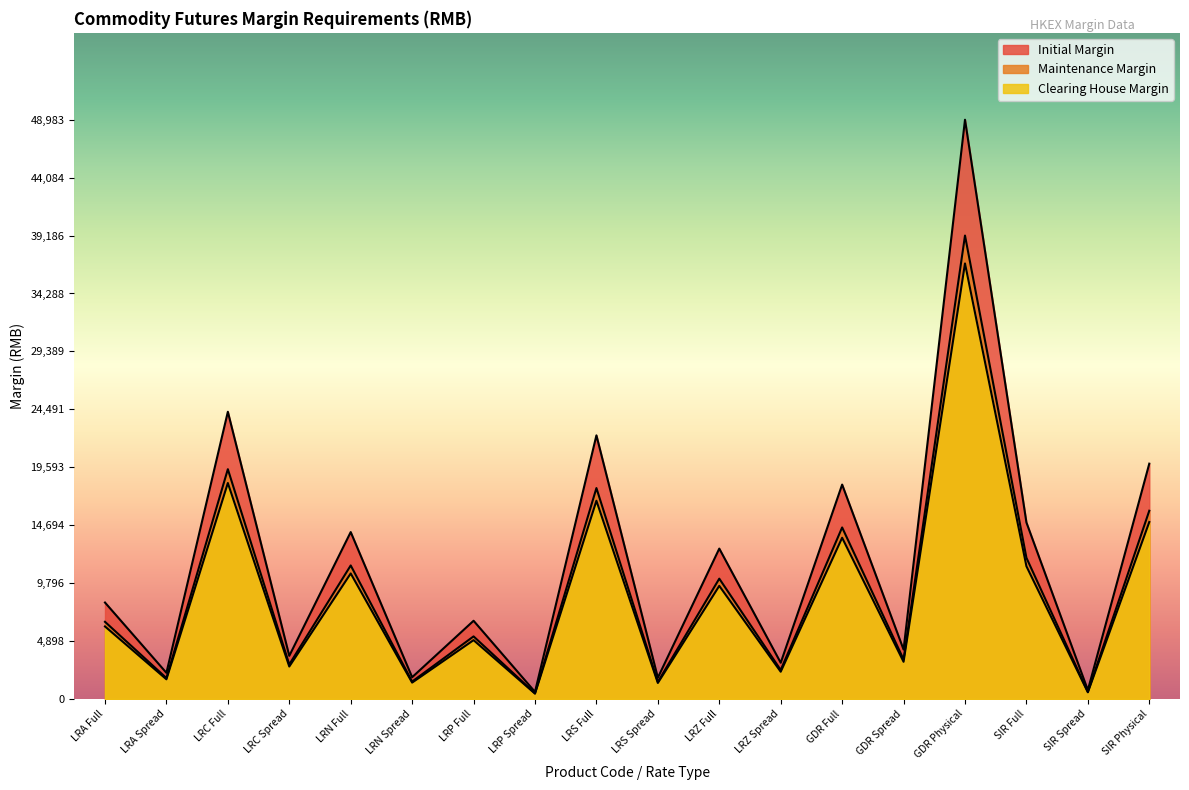

What value does the data have at LRC Spread?

2740